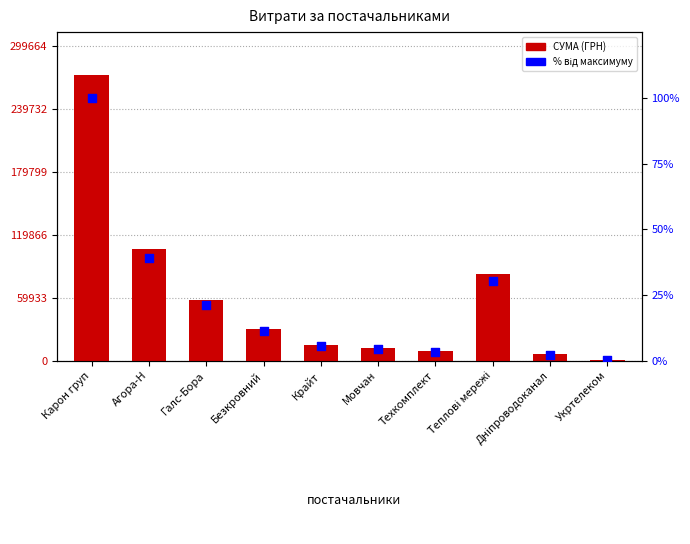

At how many categories does at least one series exceed 94592?

2